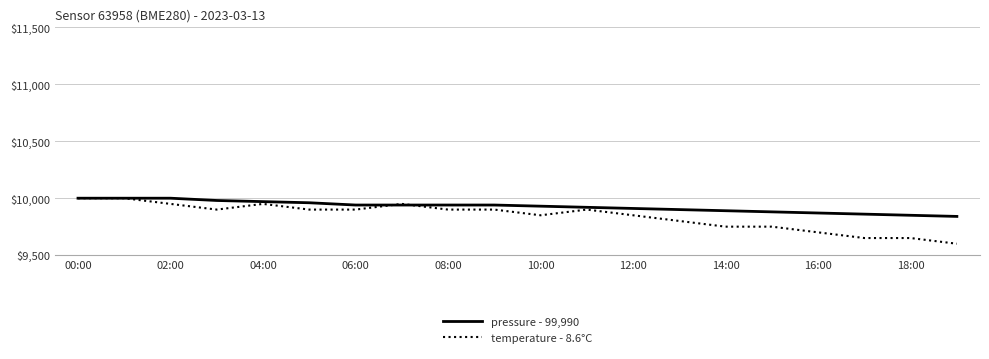

What is the sum of all pressure - 99,990 values?

198520